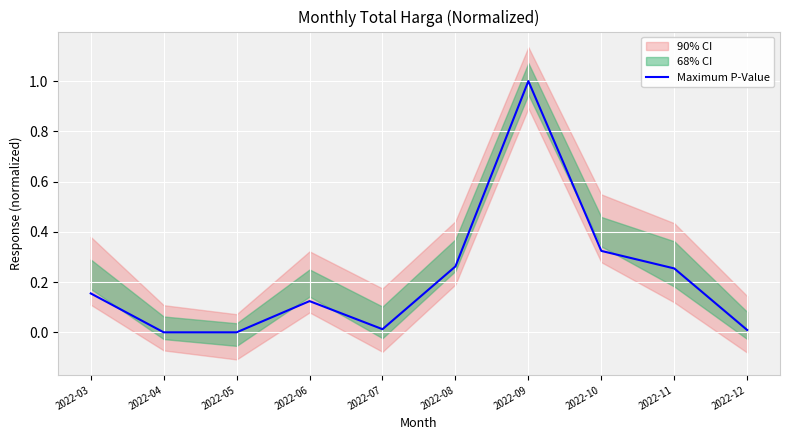

What is the maximum value for Maximum P-Value?

1.0